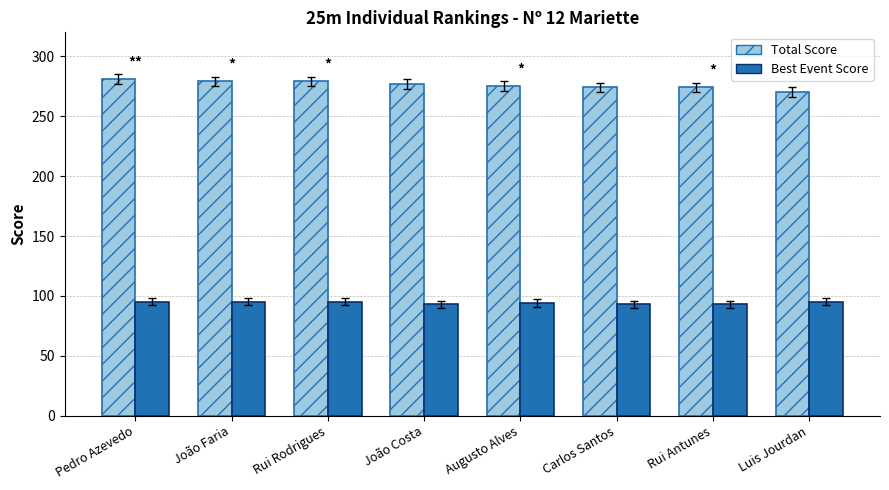

Read the Total Score value at Rui Rodrigues.

279